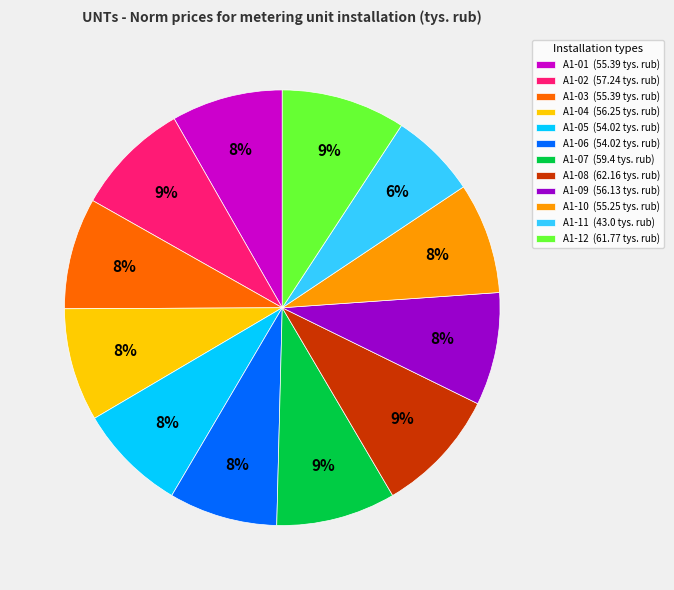

How many segments does this pie chart have?

12